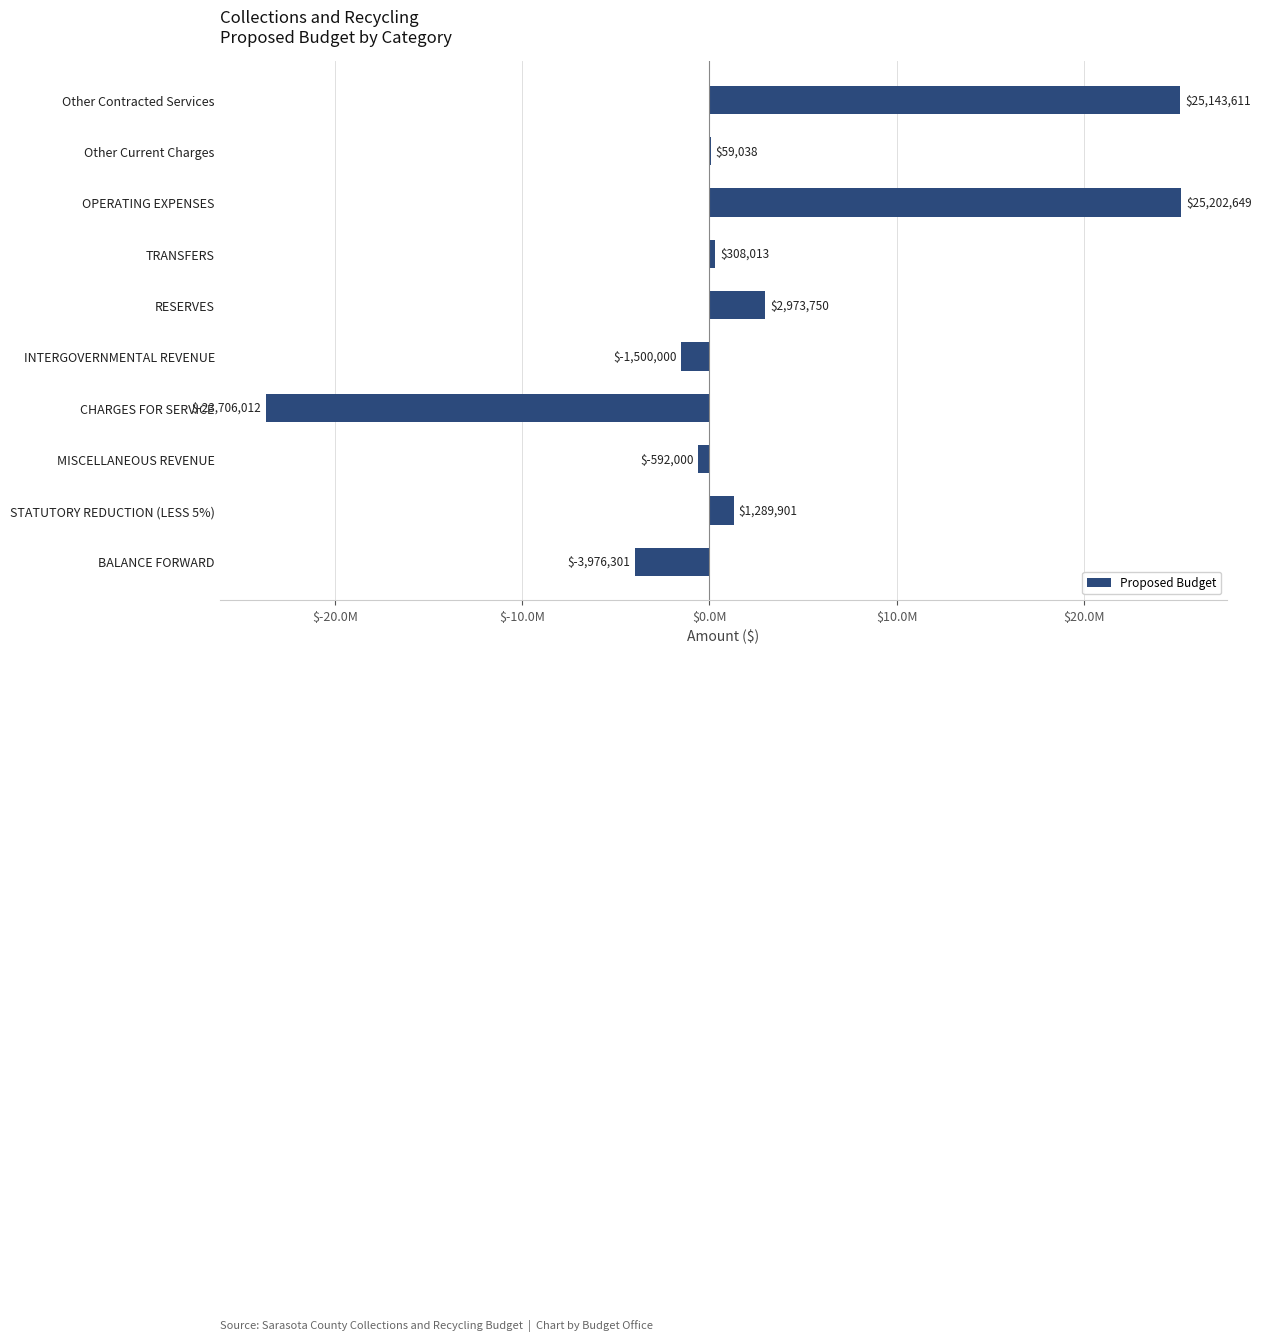

At which category does the chart reach its peak across all series?

OPERATING EXPENSES